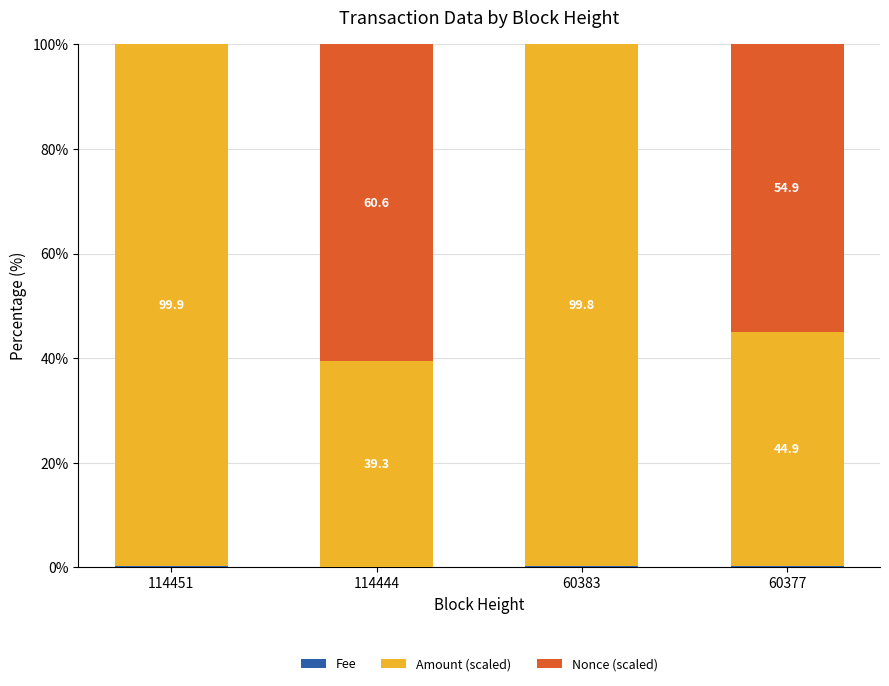

What is the total value across all series at 114444?

100.0